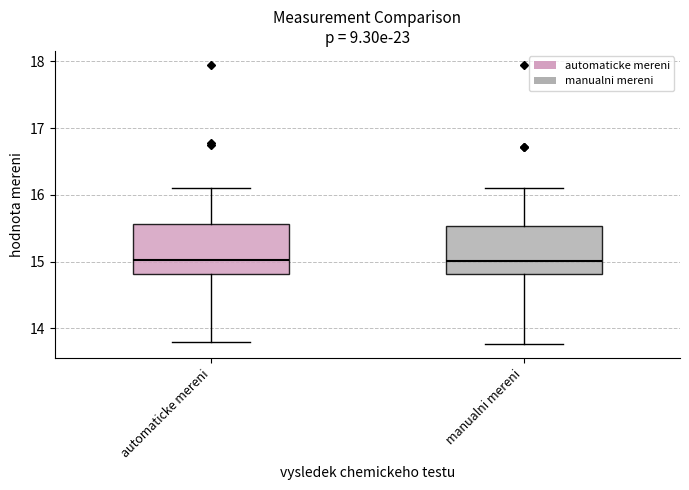

Reading left to right, transcribe this box plot: for each box, give where its median line is, the range the box spans, and where its two whiskers end, as read against the y-axis. The values are not printed on the chart, so give them approximately, as read against the axis.

automaticke mereni: median 15.0, box 14.8 to 15.6, whiskers 13.8 to 16.1
manualni mereni: median 15.0, box 14.8 to 15.5, whiskers 13.8 to 16.1